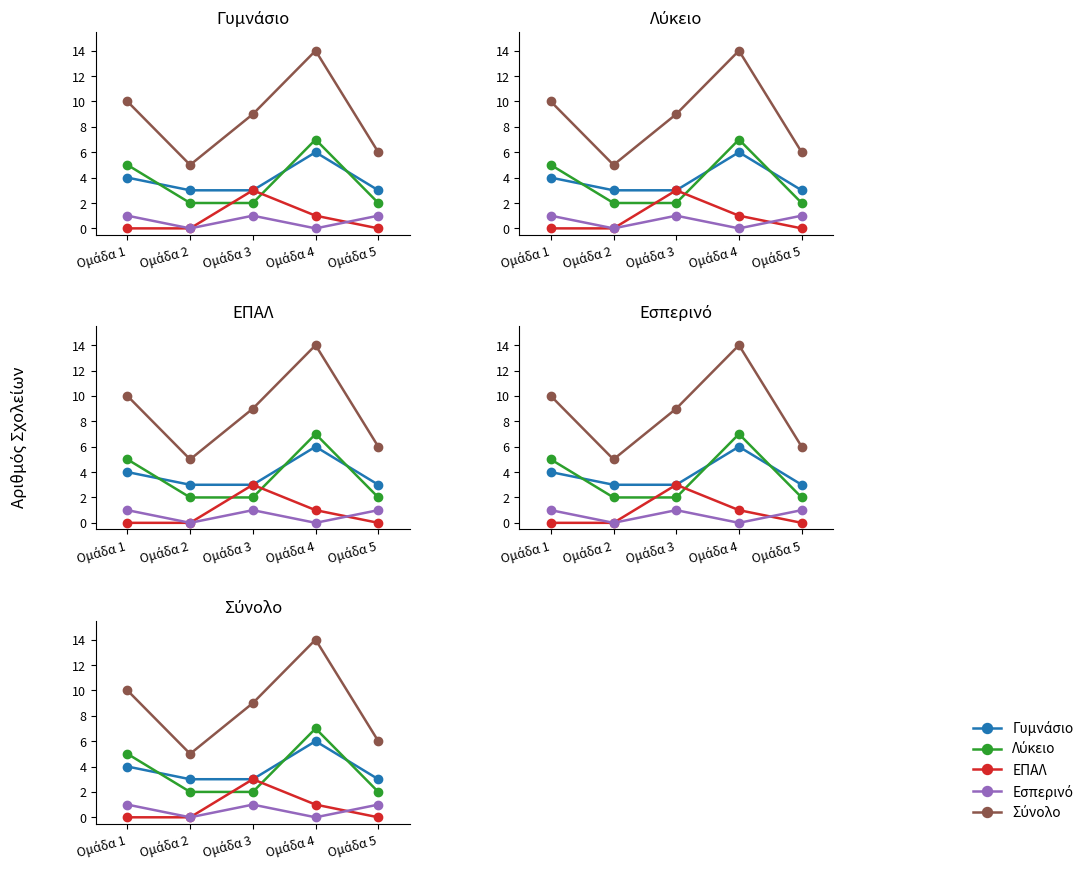

Which series changed the most between Ομάδα 3 and Ομάδα 5?

ΕΠΑΛ